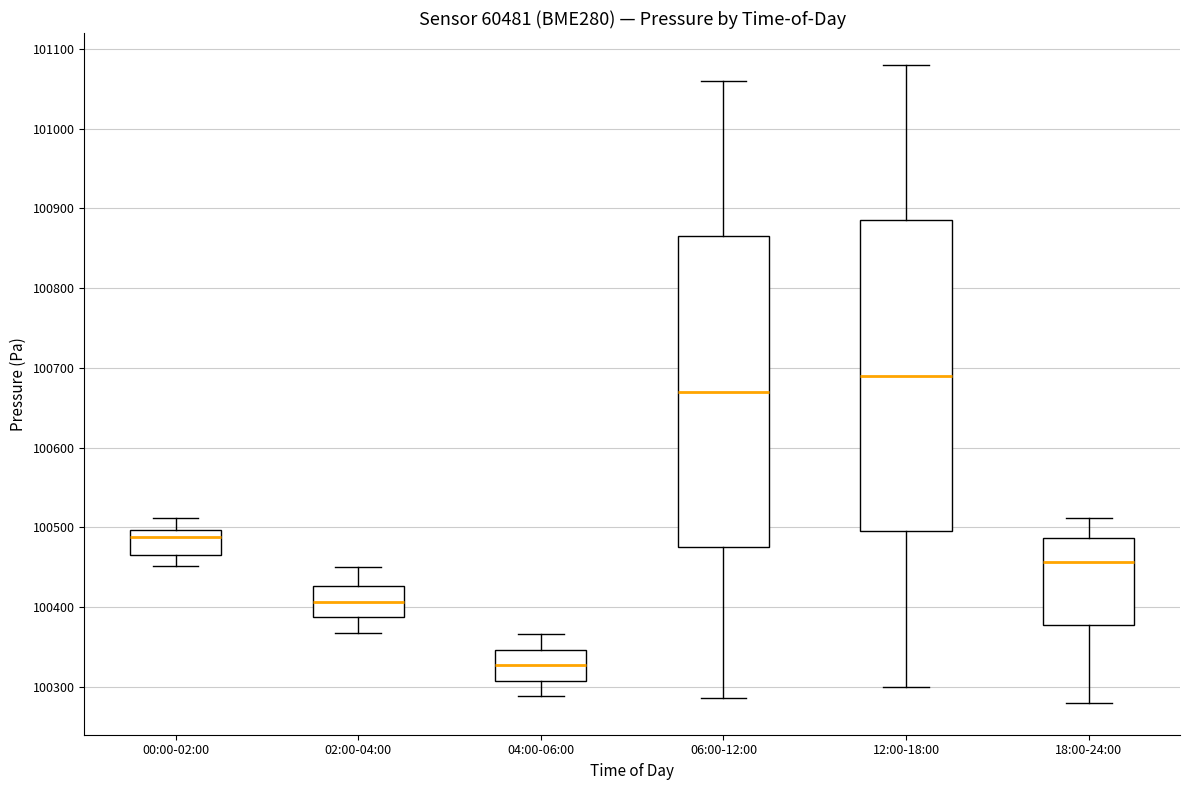

Where is the lower edge of the box for 06:00-12:00 on the y-axis? The values are not printed on the chart, so give them approximately, as read against the axis.

100480